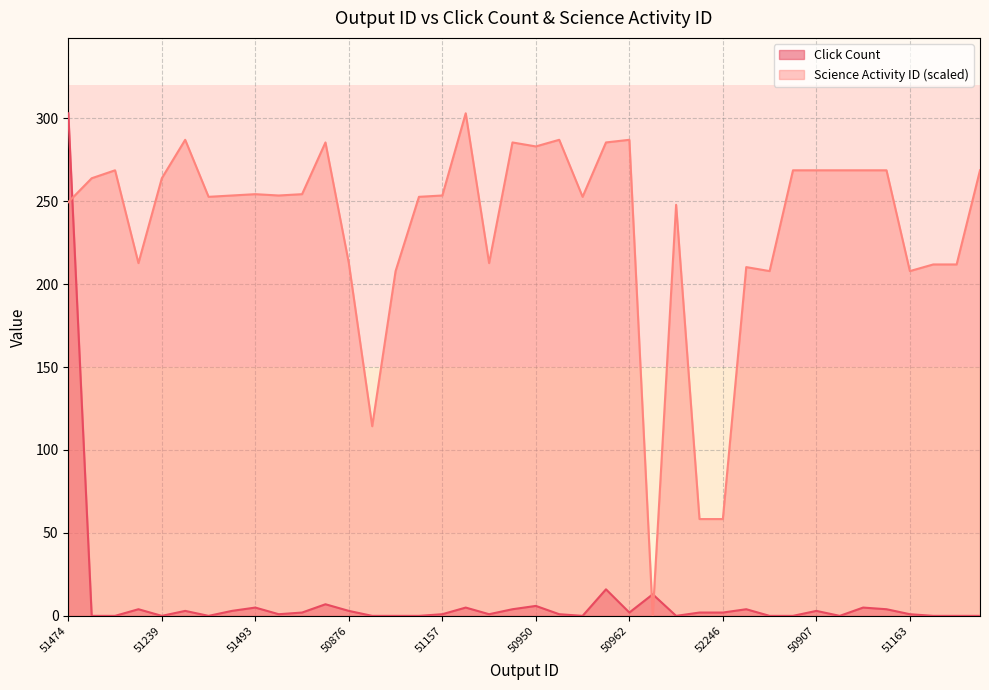

Rank the series at 51157 from lowest to highest value.

Click Count, Science Activity ID (scaled)